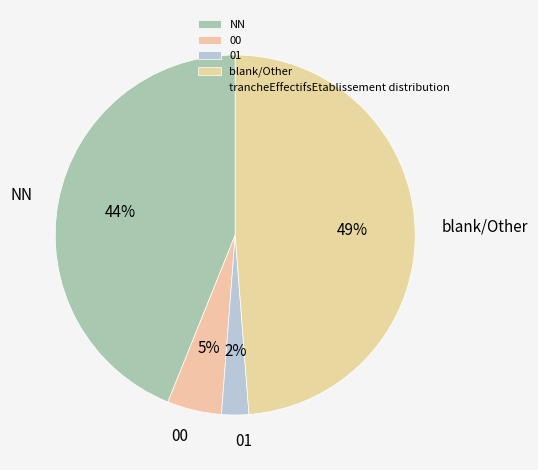

Is the sum of blank/Other and 00 greater than half?

Yes